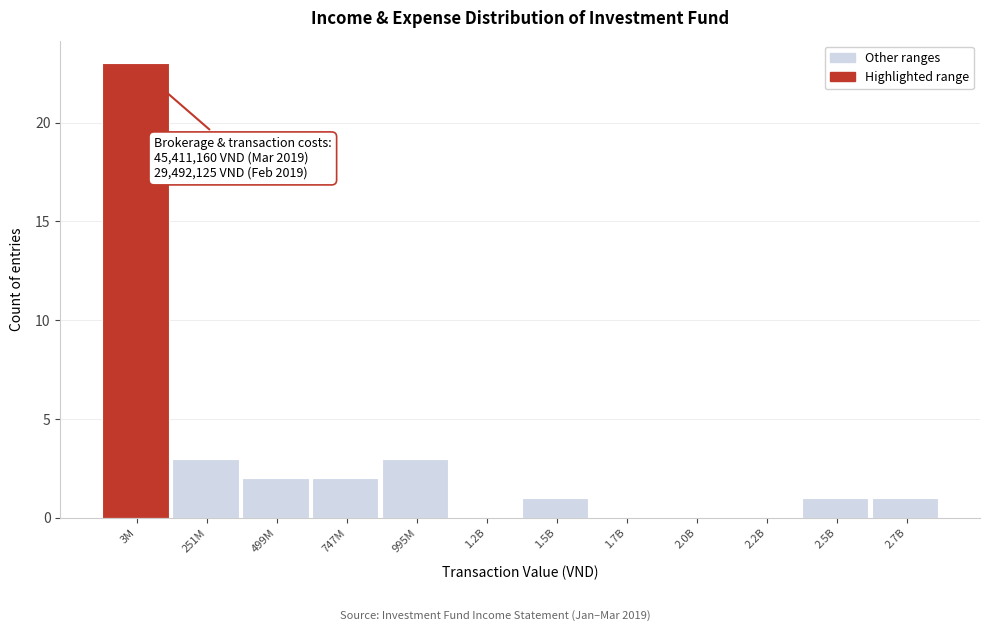

Reading left to right, extract all data points from this chart.

3M=23	251M=3	499M=2	747M=2	995M=3	1.2B=0	1.5B=1	1.7B=0	2.0B=0	2.2B=0	2.5B=1	2.7B=1